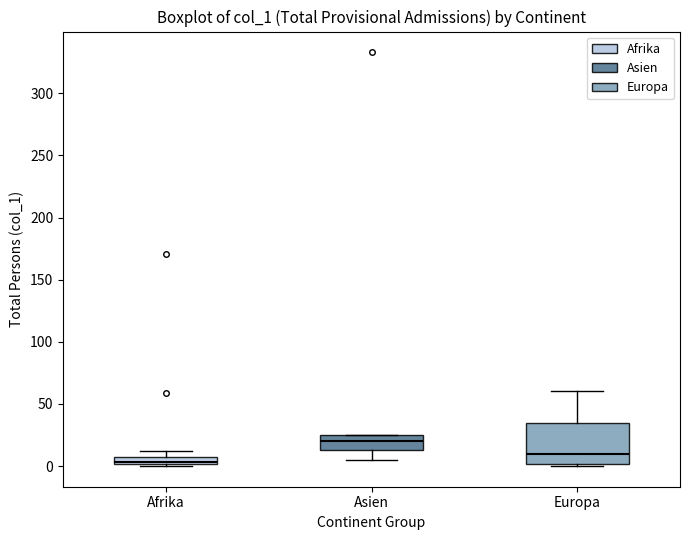

Comparing the boxes themselves (not the whiskers), which one is the tallest?

Europa